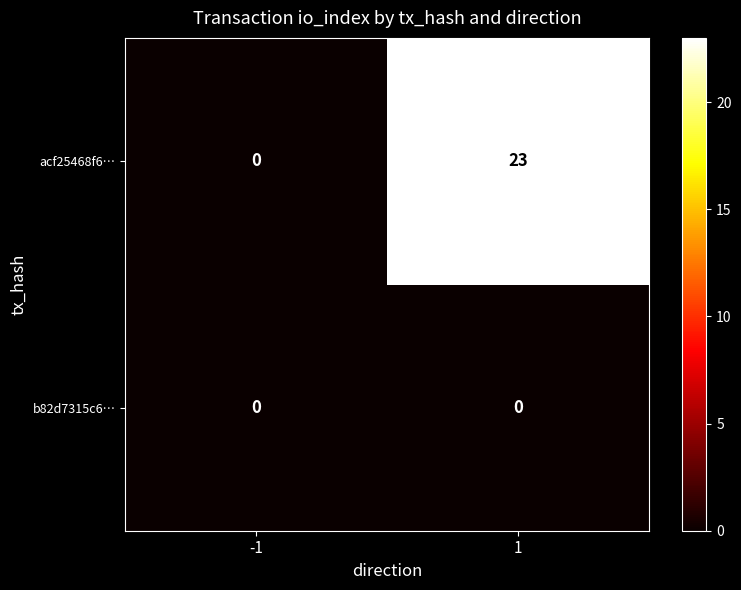

How many series are shown in this chart?

2